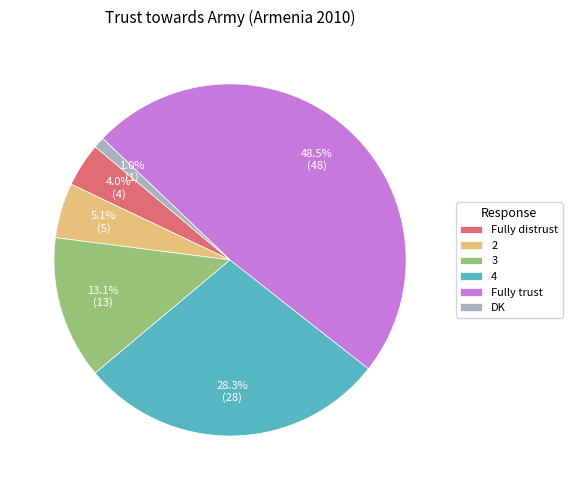

Combined, what portion of the pie is Fully trust and Fully distrust?

52.5%